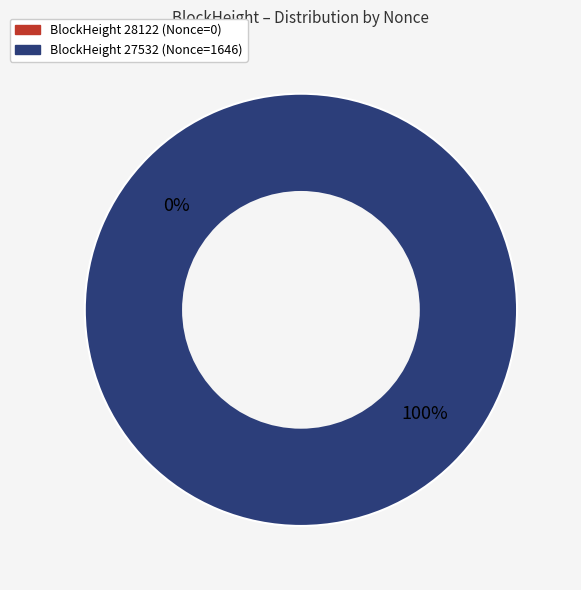

Is there any slice that represents more than half of the pie?

Yes